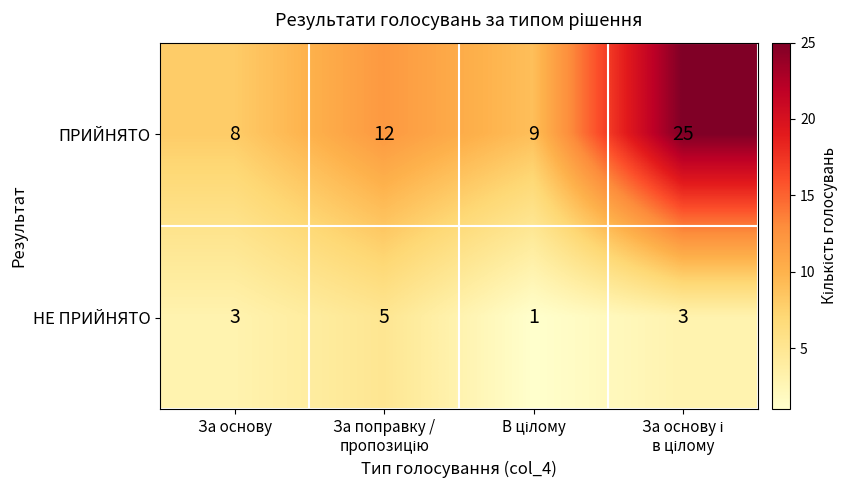

Rank the series by their average value, from lowest to highest.

НЕ ПРИЙНЯТО, ПРИЙНЯТО